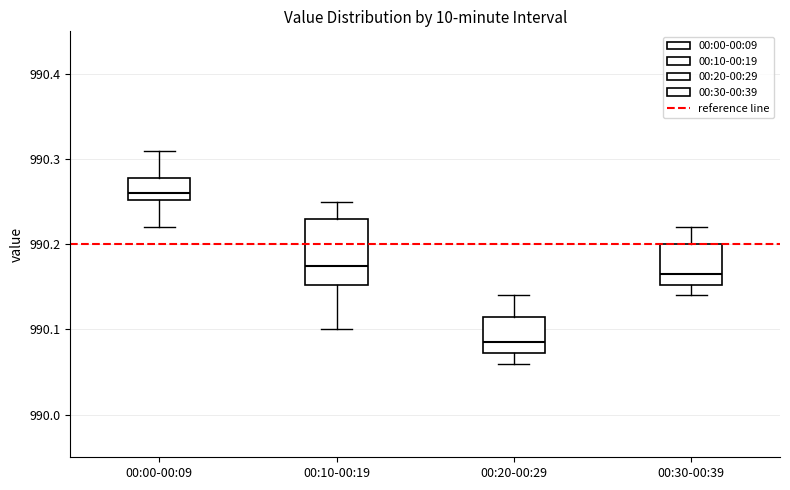

Which box's median line is the lowest?

00:20-00:29